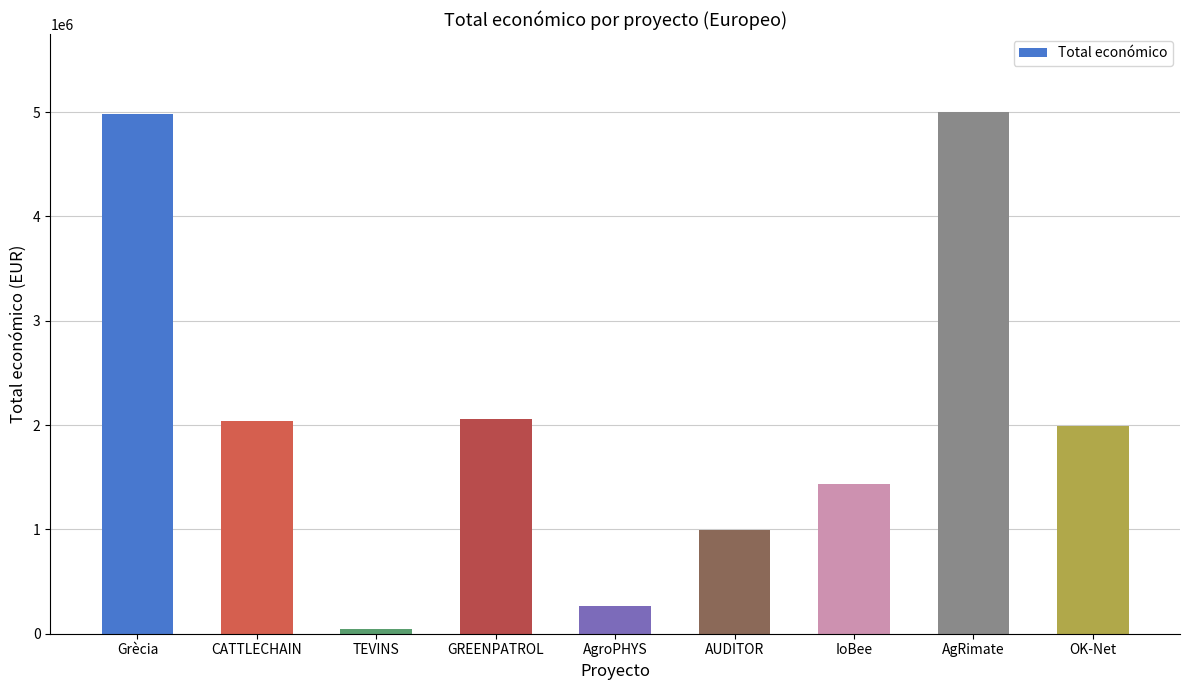

Which category has the lowest value across all series?

TEVINS